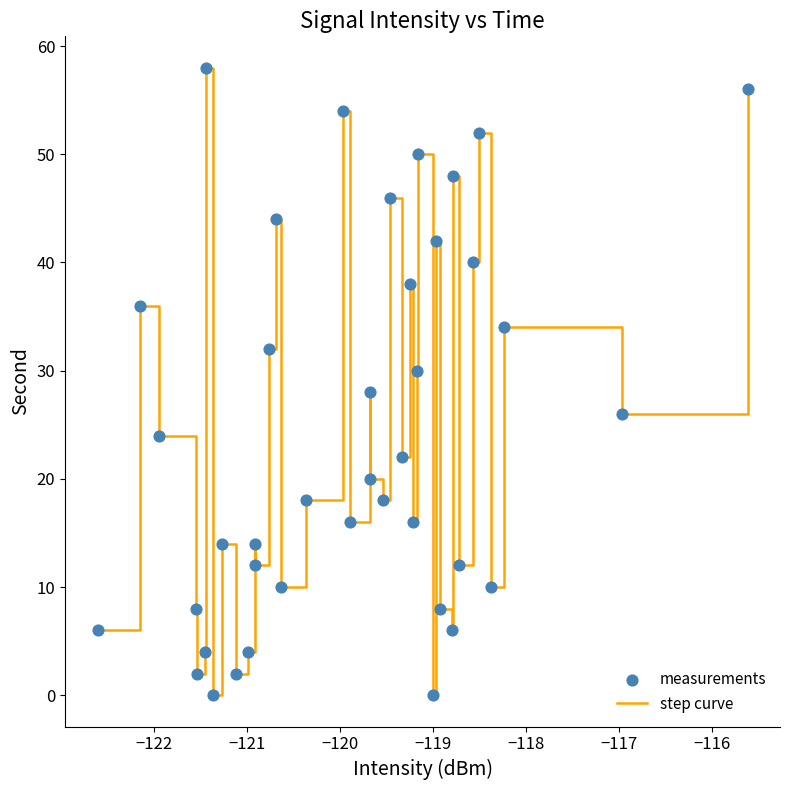

What is the difference between the maximum and minimum values?

58